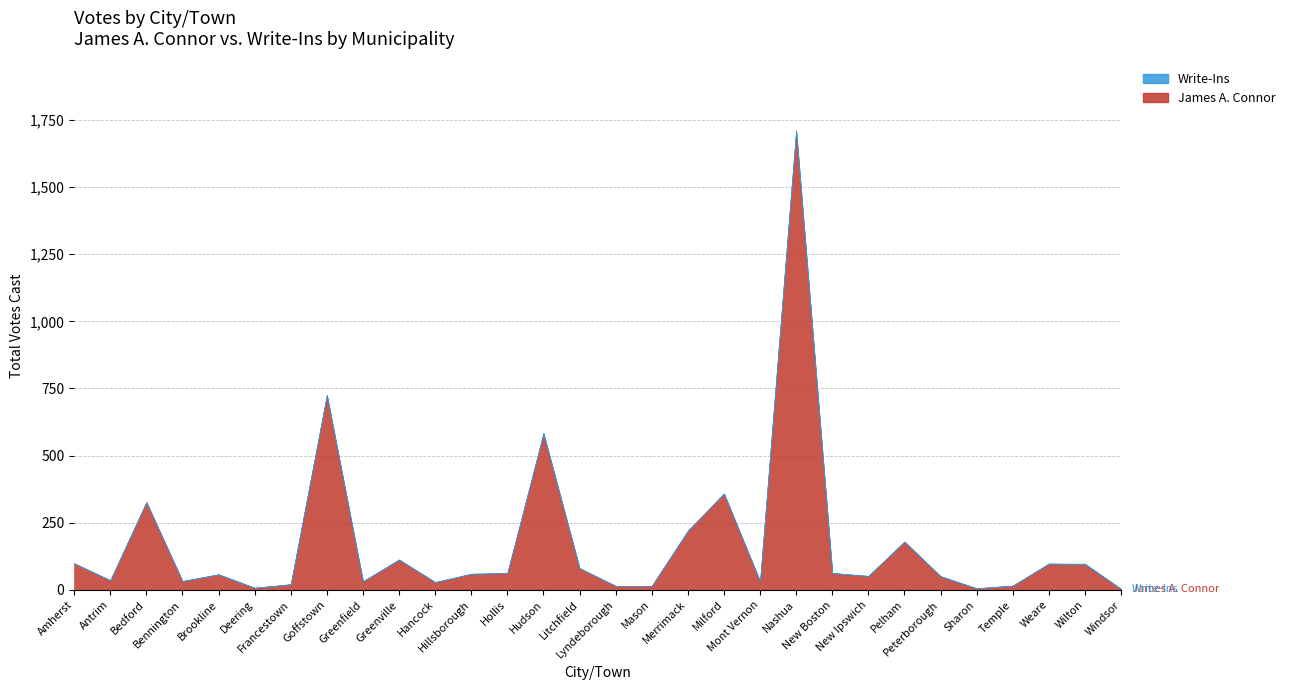

How many data points in James A. Connor are less than 60?

15